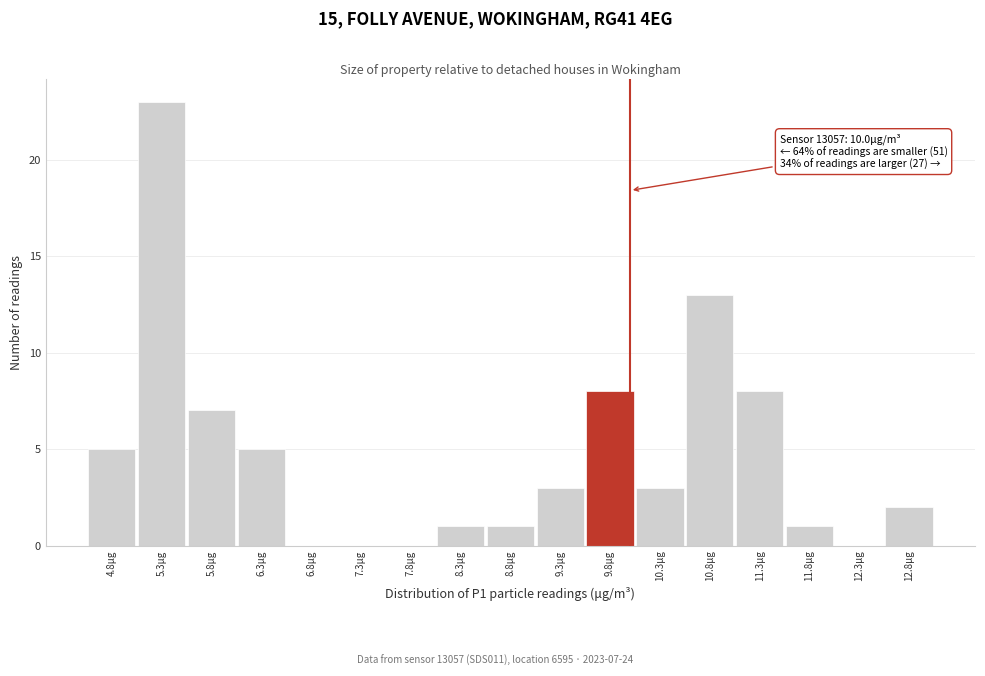

Which range on the x-axis has the tallest bar?

5.05 to 5.55